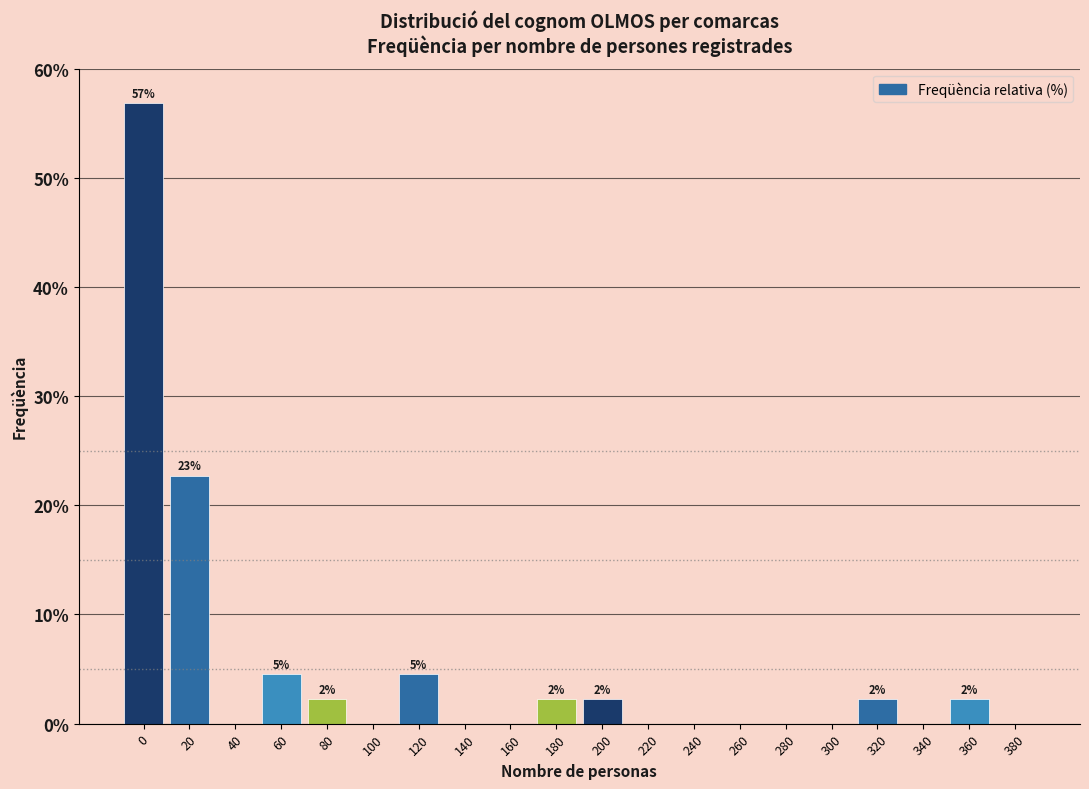

Reading right to left, transcribe all the data shown in this chart.

380=0.0	360=2.3	340=0.0	320=2.3	300=0.0	280=0.0	260=0.0	240=0.0	220=0.0	200=2.3	180=2.3	160=0.0	140=0.0	120=4.5	100=0.0	80=2.3	60=4.5	40=0.0	20=22.7	0=56.8